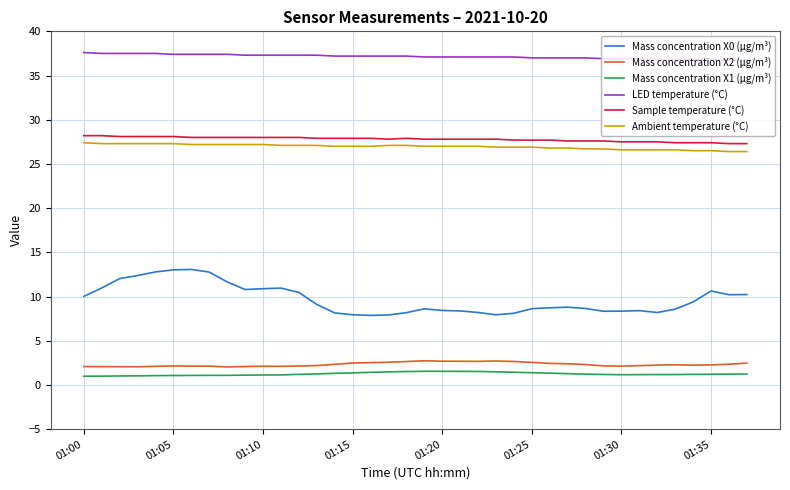

True or false: Mass concentration X0 (μg/m³) and LED temperature (°C) intersect in this chart.

False